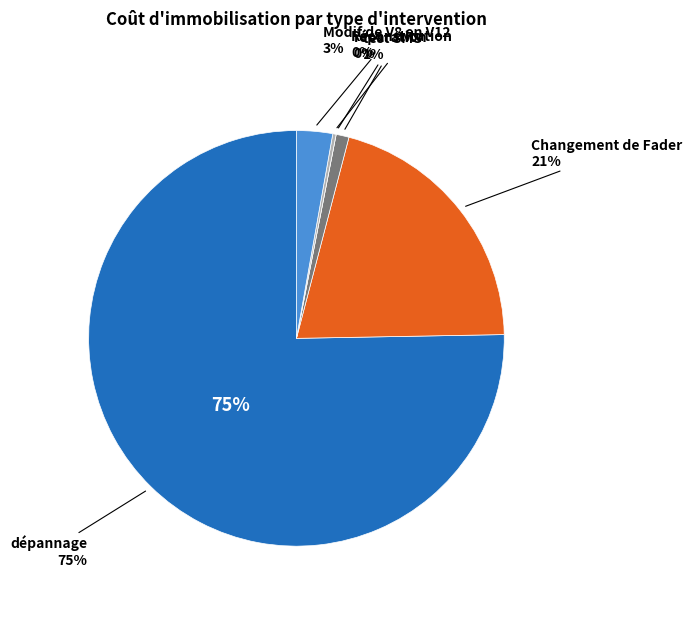

What portion of the pie excludes Reconstitution?

99.7%